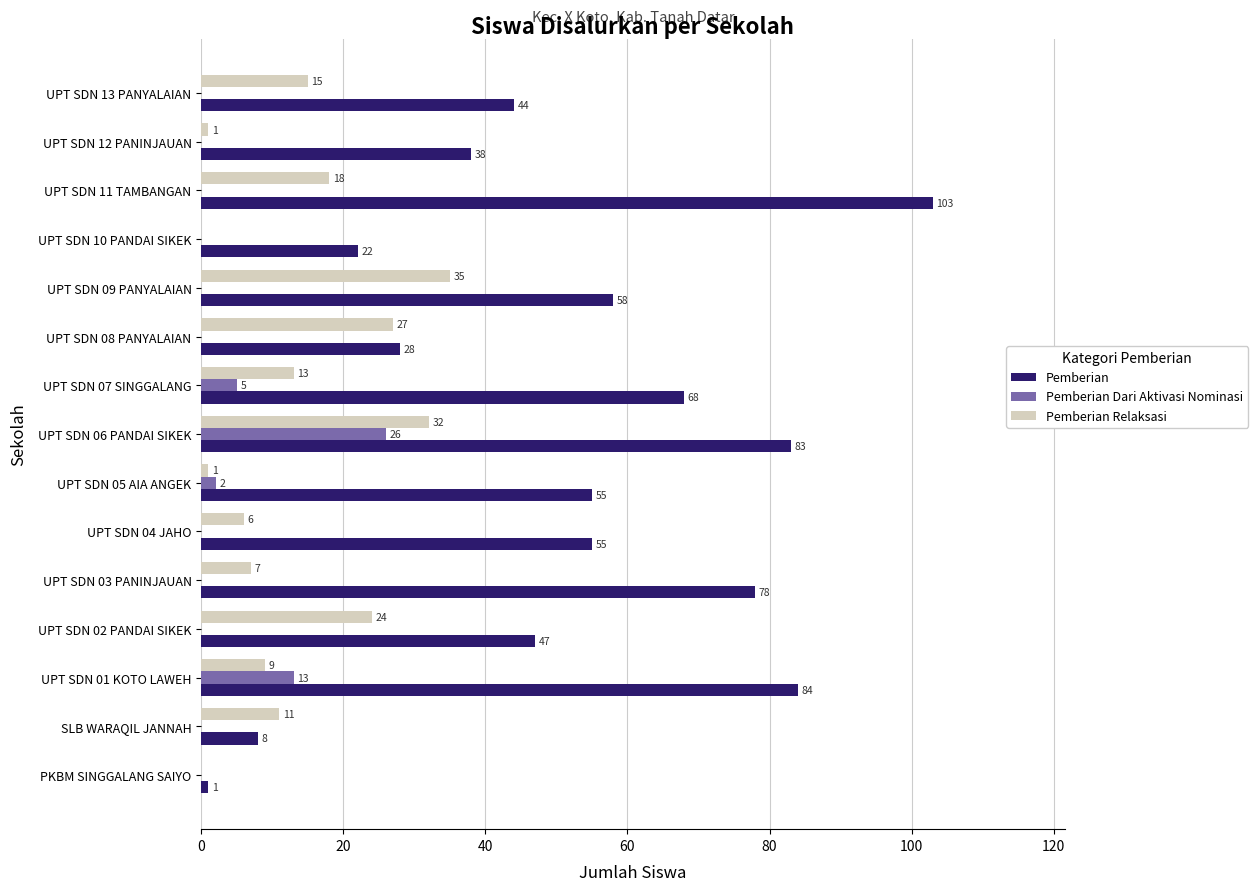

What is the highest value of the Pemberian Dari Aktivasi Nominasi series?

26